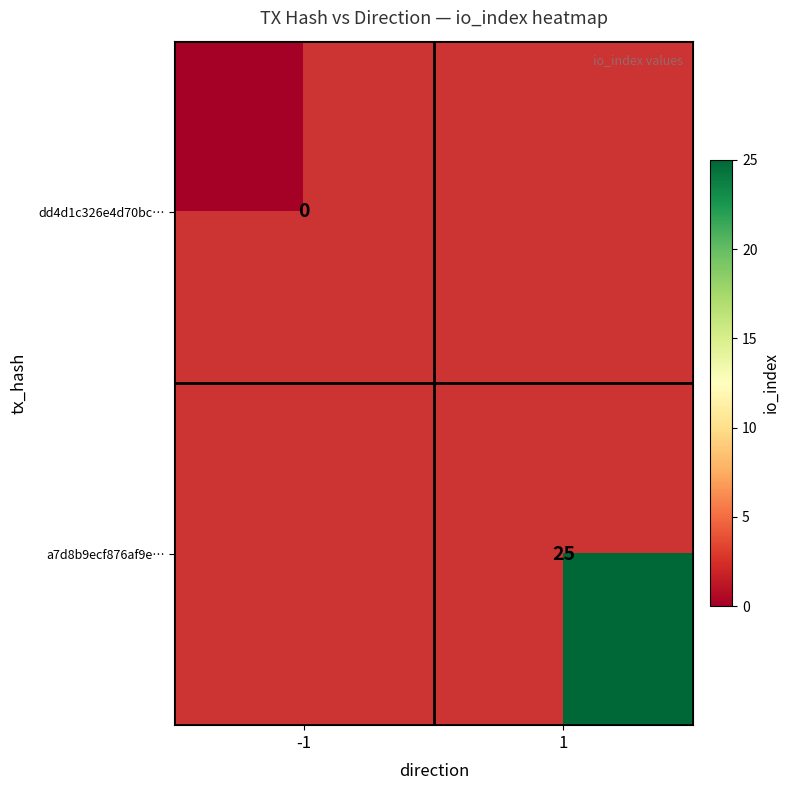

The value of a7d8b9ecf876af9e… at 1 is 9.2. True or false?

False